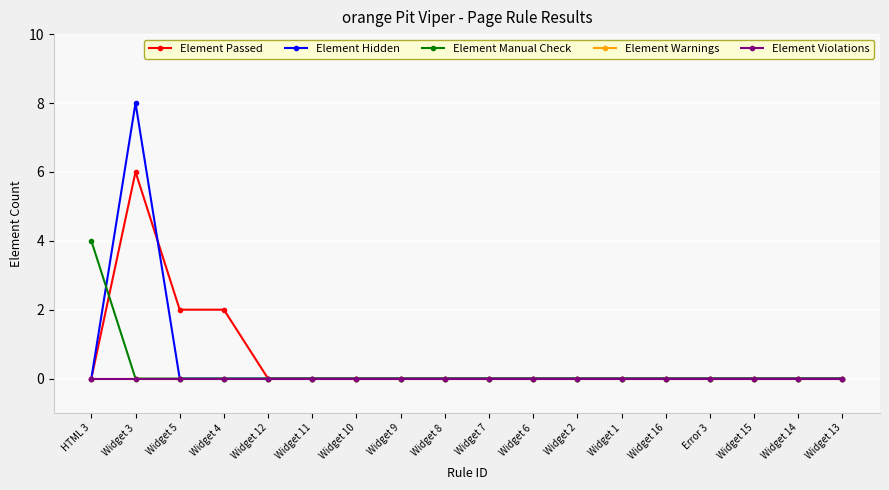

True or false: Element Violations and Element Hidden intersect in this chart.

False